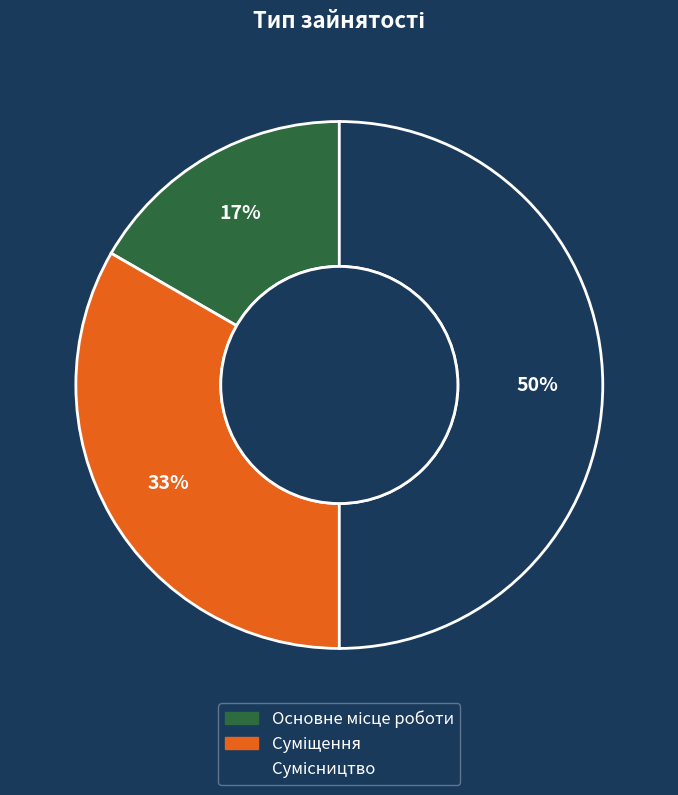

How many slices are in this pie chart?

3